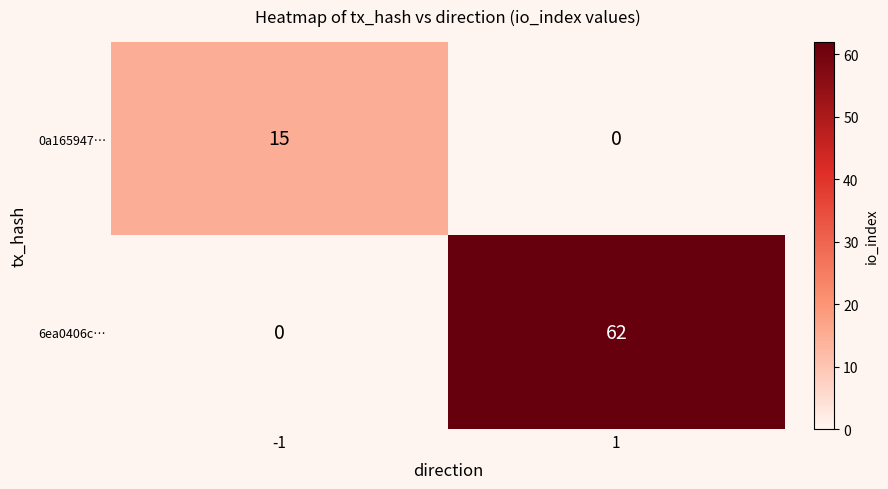

What is the maximum value shown in the chart?

62